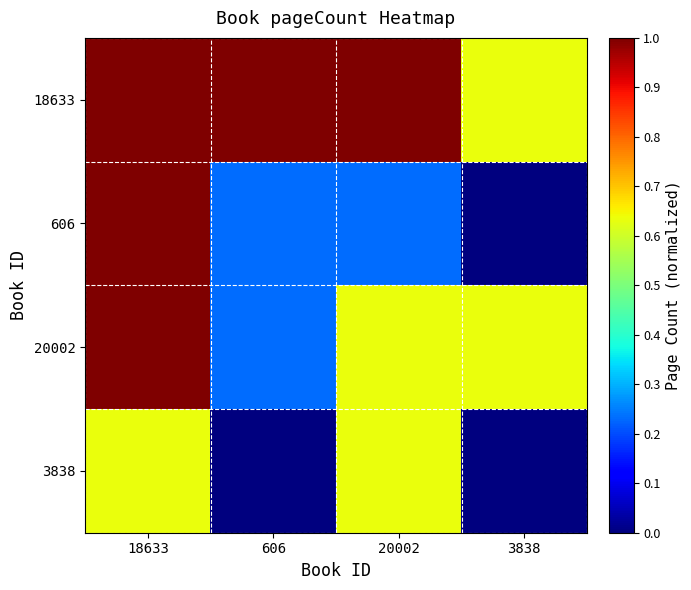

Reading left to right, transcribe all the data shown in this chart.

18633: 18633=1.0	606=1.0	20002=1.0	3838=0.6
606: 18633=1.0	606=0.2	20002=0.2	3838=0.0
20002: 18633=1.0	606=0.2	20002=0.6	3838=0.6
3838: 18633=0.6	606=0.0	20002=0.6	3838=0.0